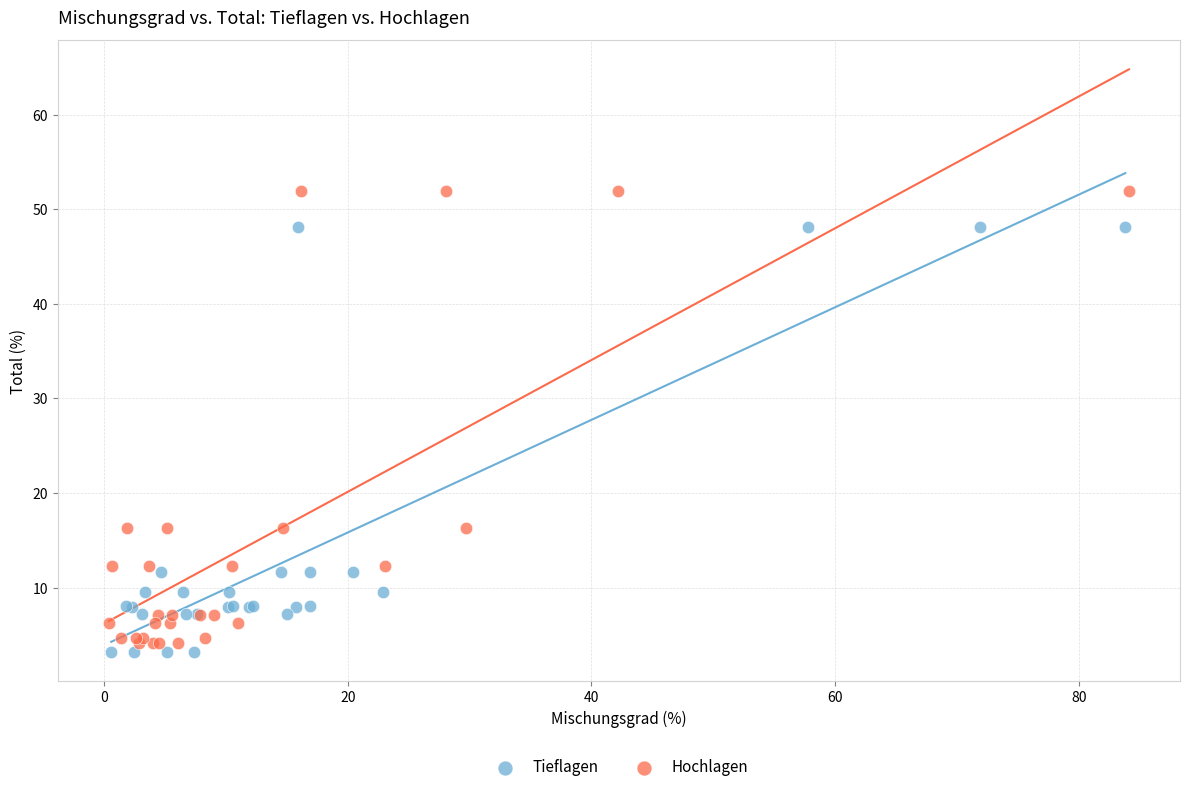

Which series has the largest Y range (max minus min)?

Hochlagen